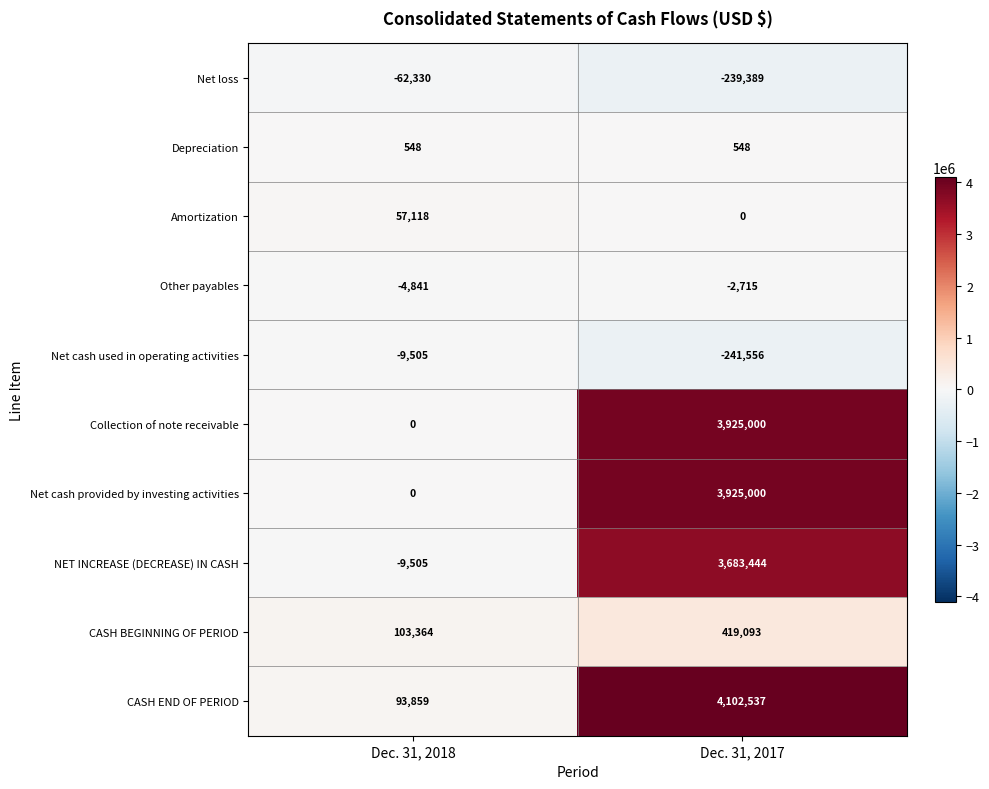

Which series has the largest total across all categories?

CASH END OF PERIOD